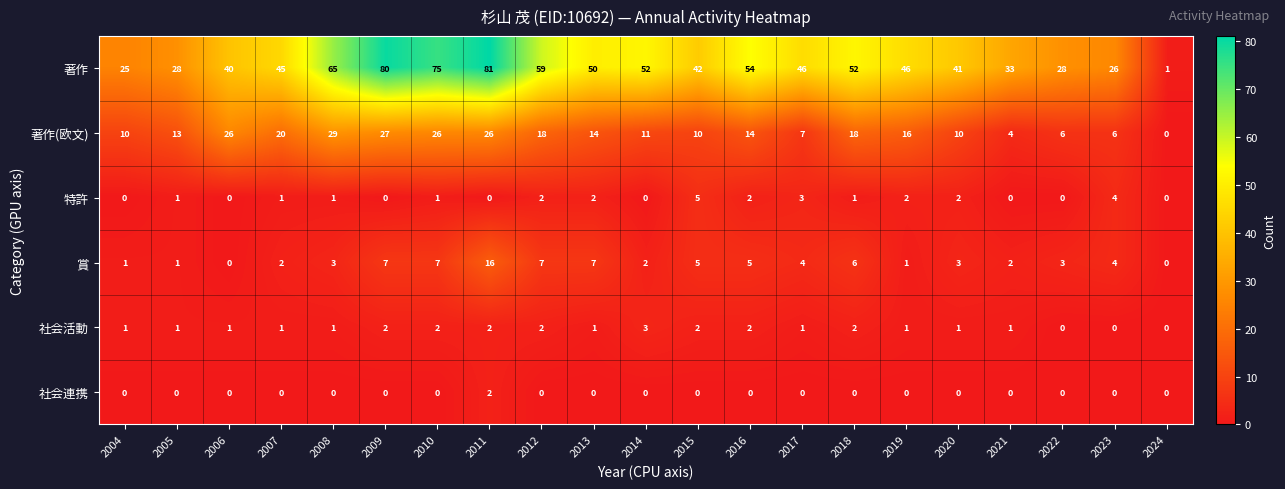

What is the difference between the 著作 values at 2009 and 2024?

79